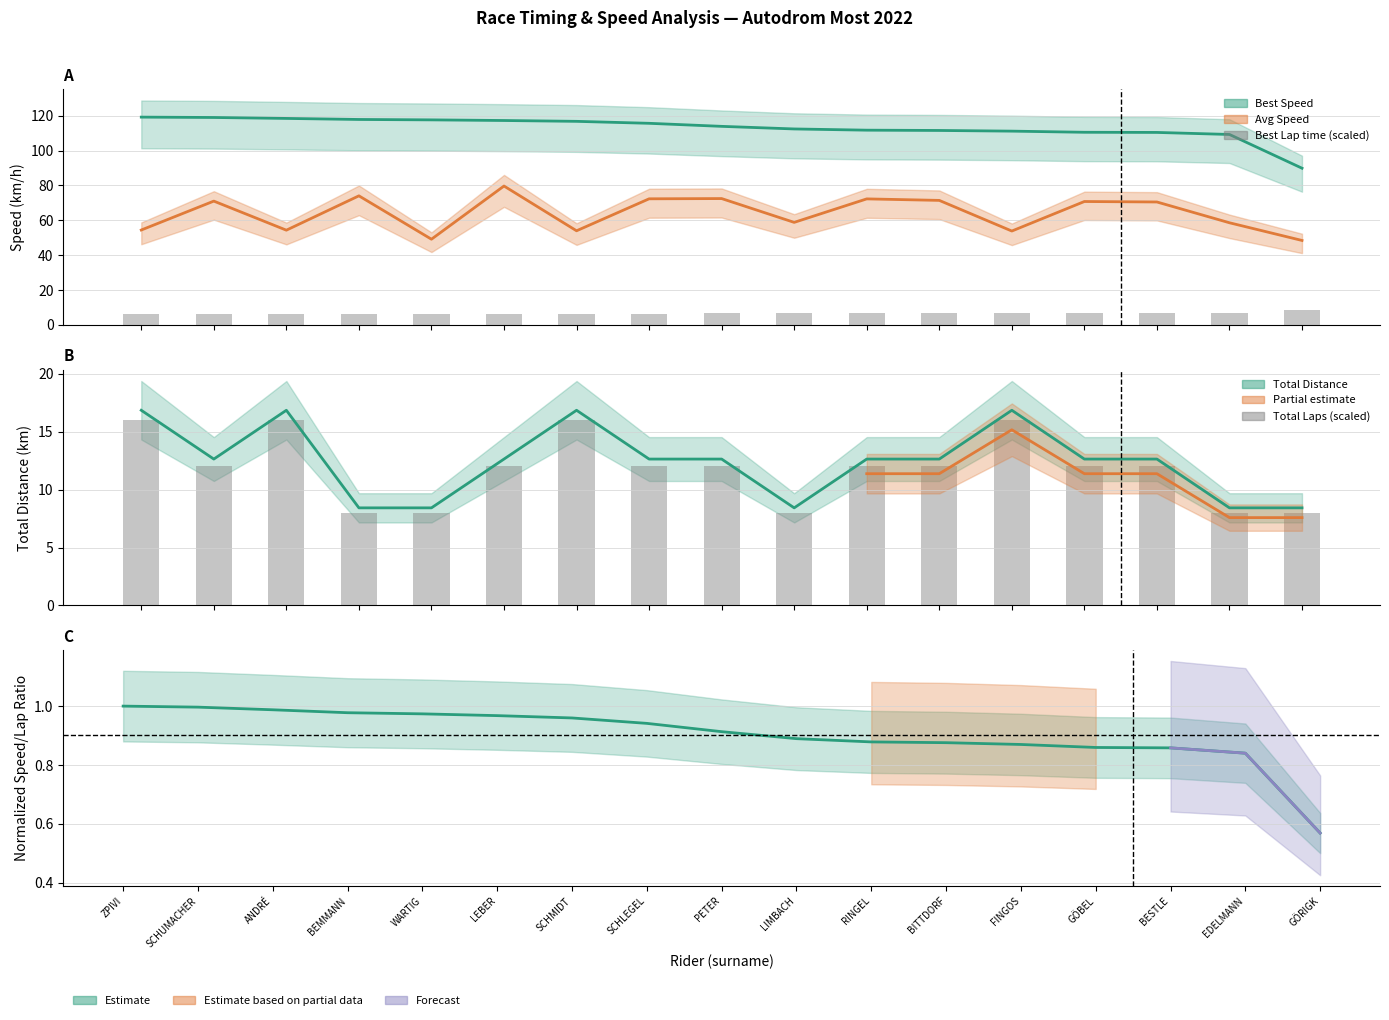

True or false: Best Lap time (scaled) has a value of 6.9 at EDELMANN.

True